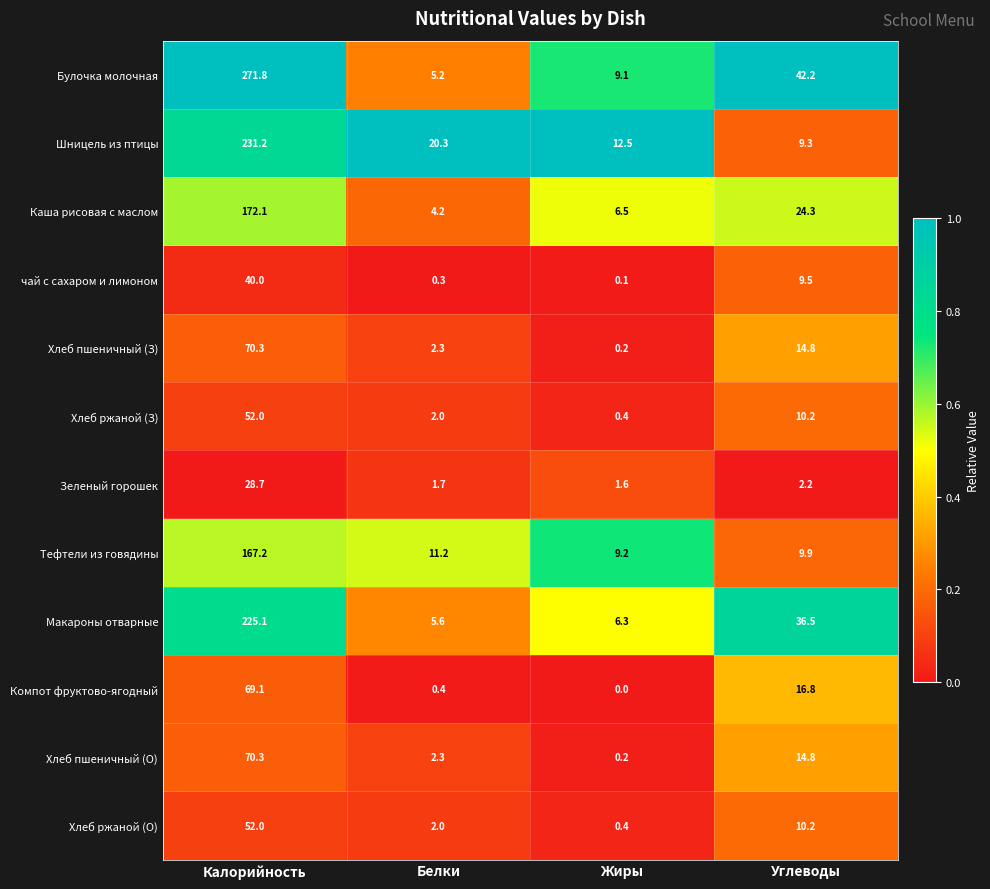

Where does the Хлеб пшеничный (О) series first go above 14?

Калорийность